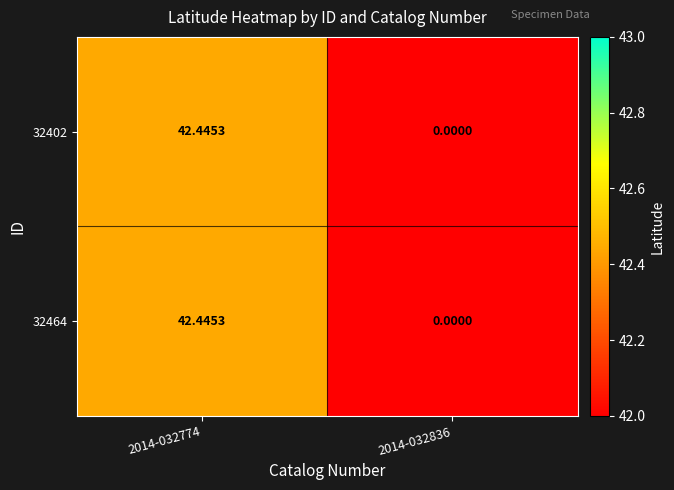

How many positive values does the 32402 series have?

1